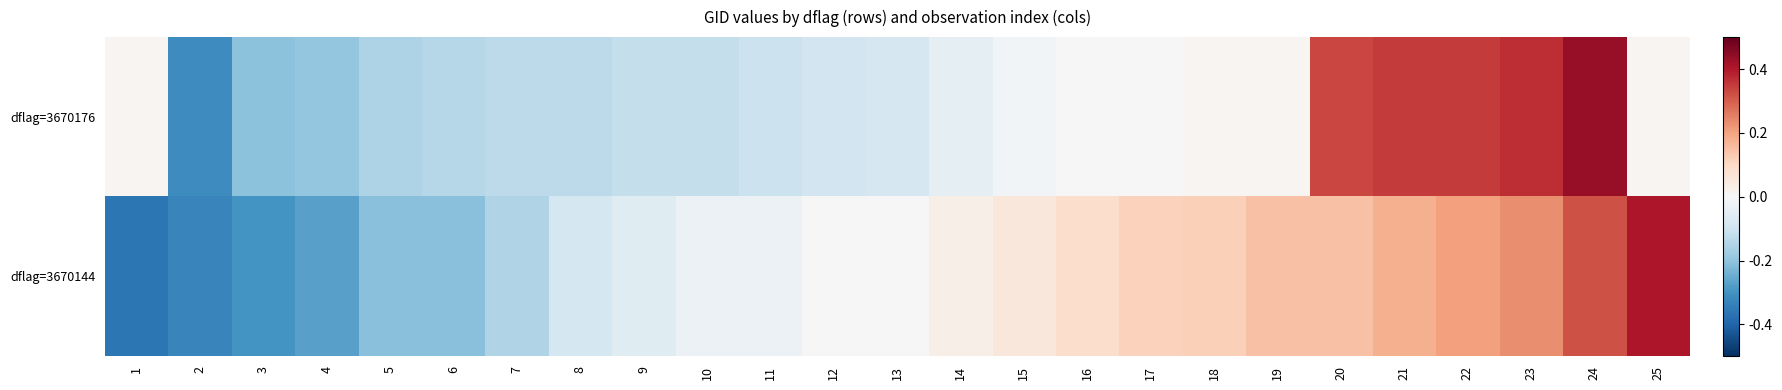

What is the total value across all series at 9?

-0.2